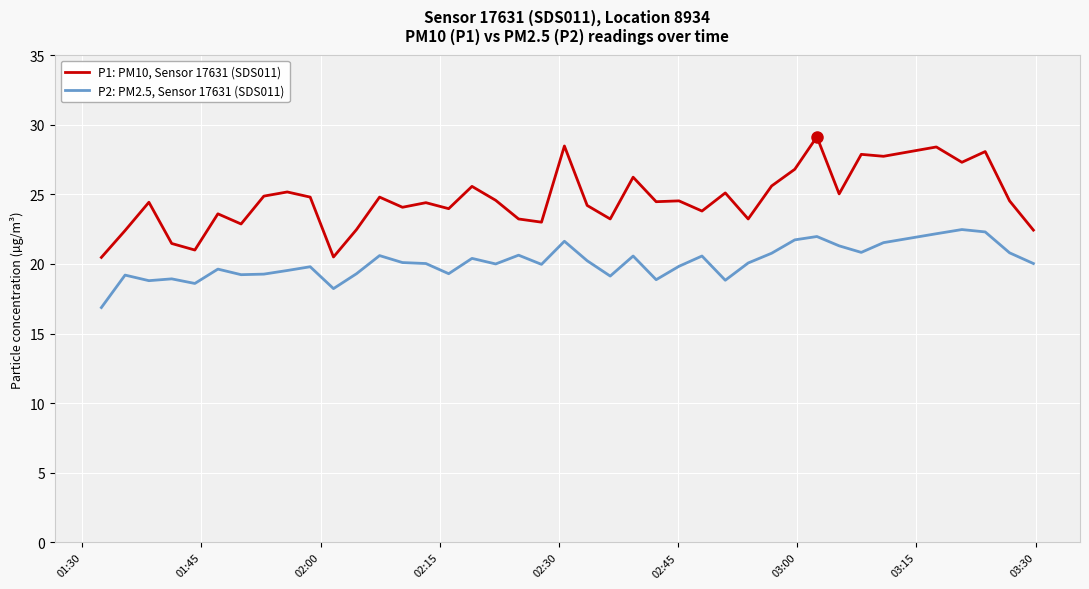

Is this an area chart (filled region under the line)?

No